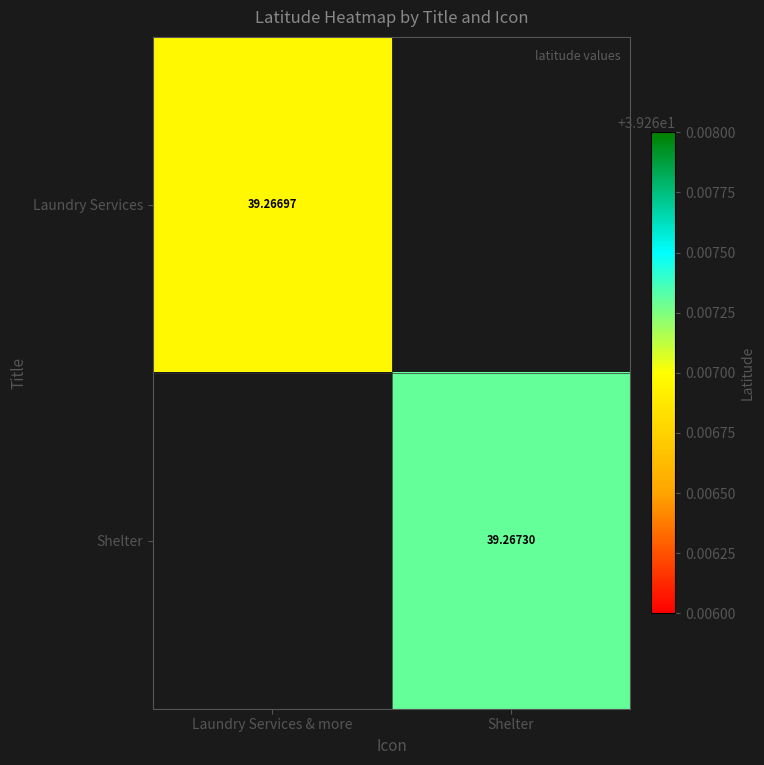

Is the value of Laundry Services at Laundry Services & more greater than the value of Shelter at Shelter?

No